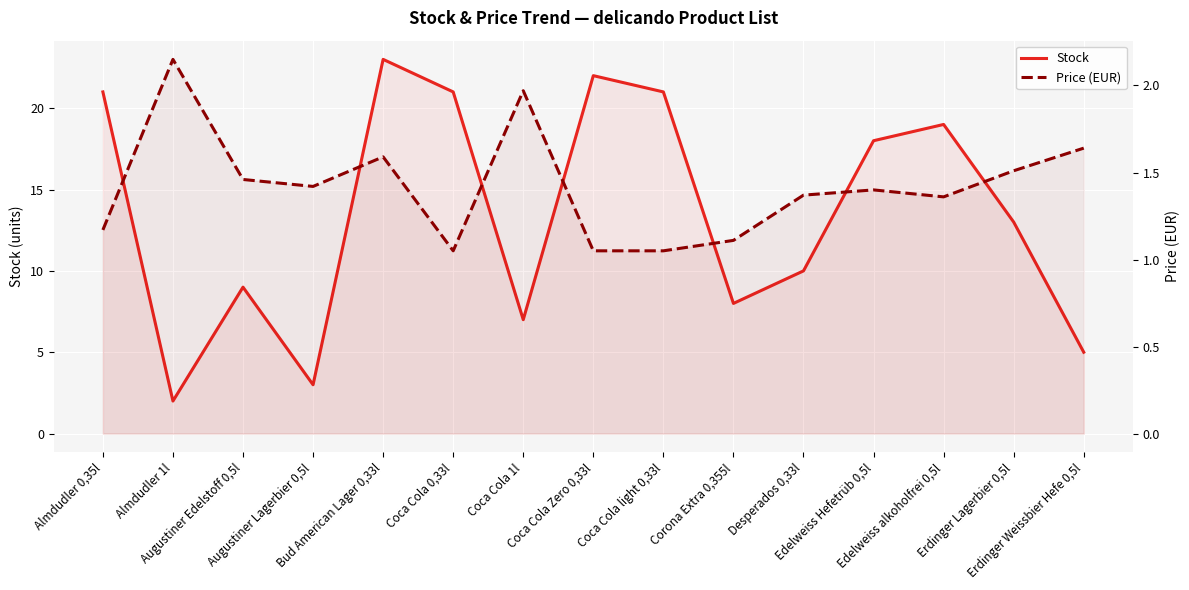

True or false: Price (EUR) and Stock cross at least once.

True